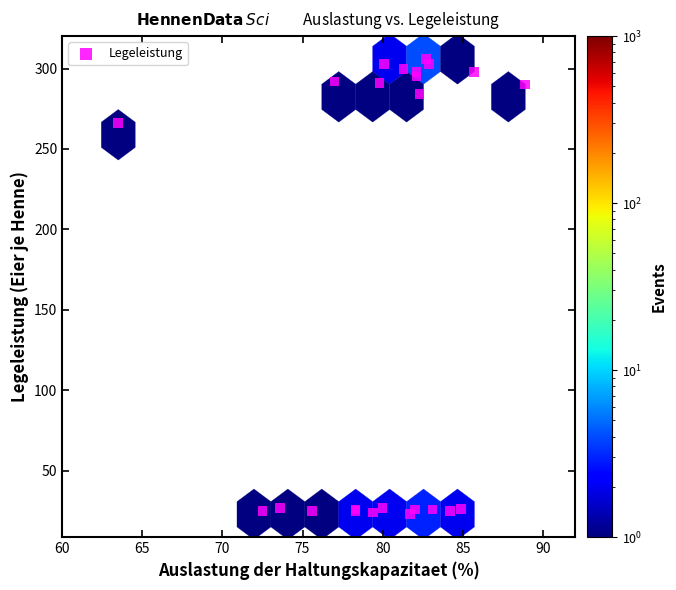

What Y value in the scatter plot is closest to 164?

266.0